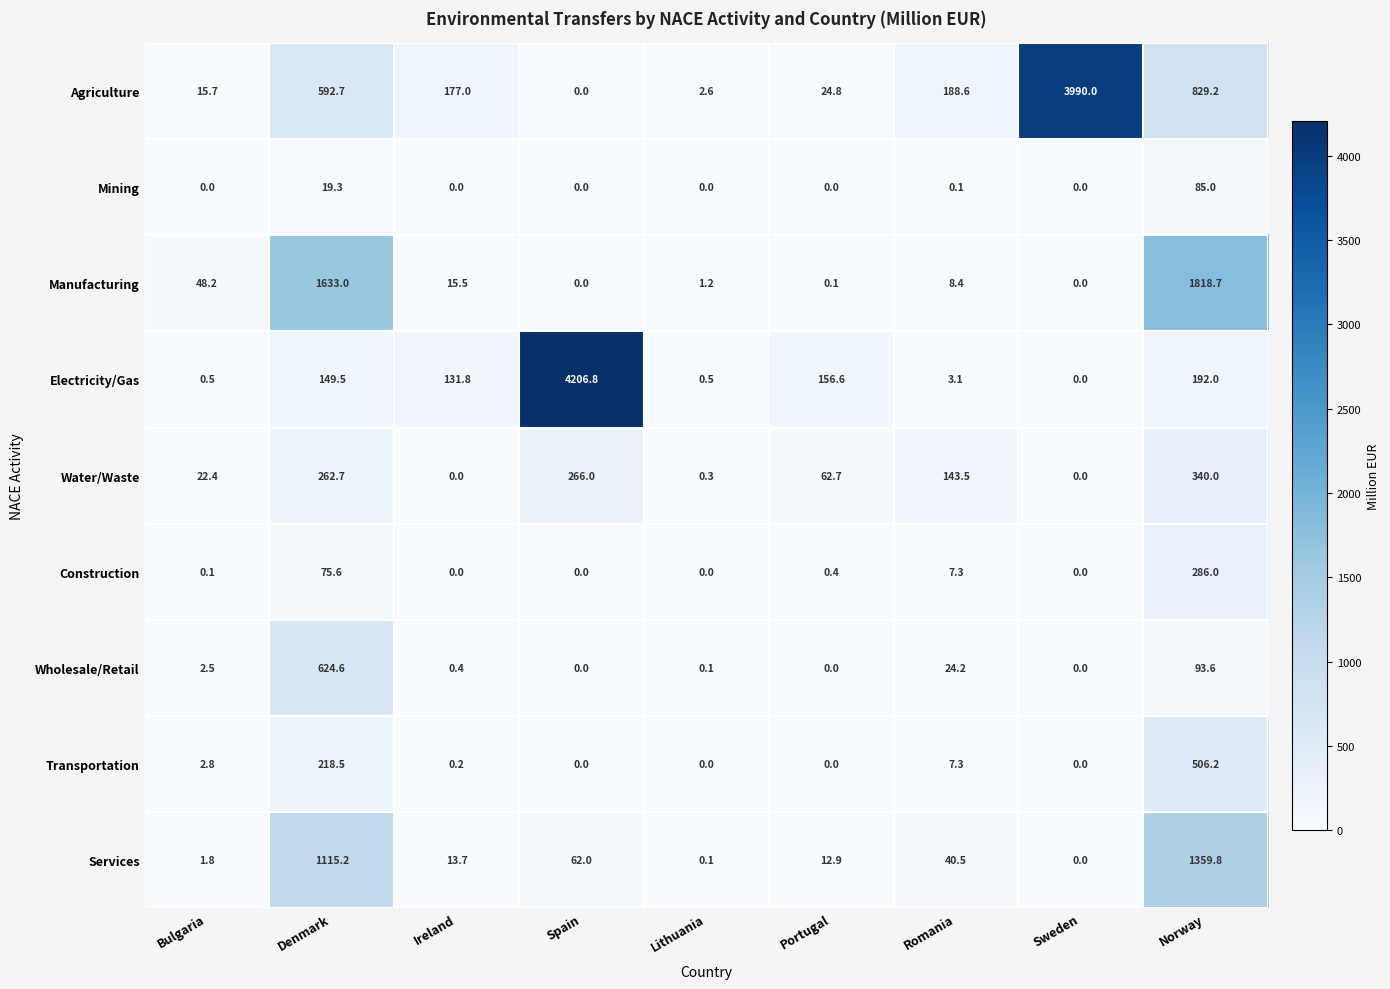

Rank the series at Bulgaria from lowest to highest value.

Mining, Construction, Electricity/Gas, Services, Wholesale/Retail, Transportation, Agriculture, Water/Waste, Manufacturing